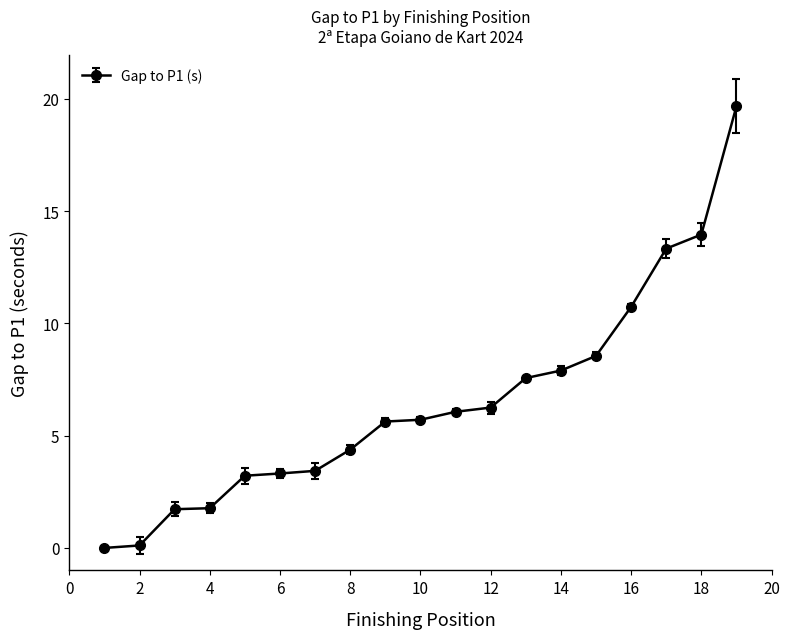

What is the difference between the maximum and second lowest values?

19.6